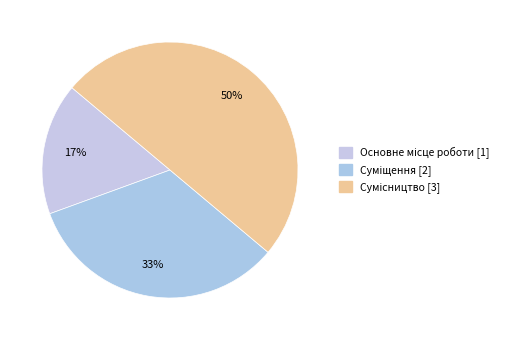

Combined, do Основне місце роботи and Сумісництво account for over 50%?

Yes